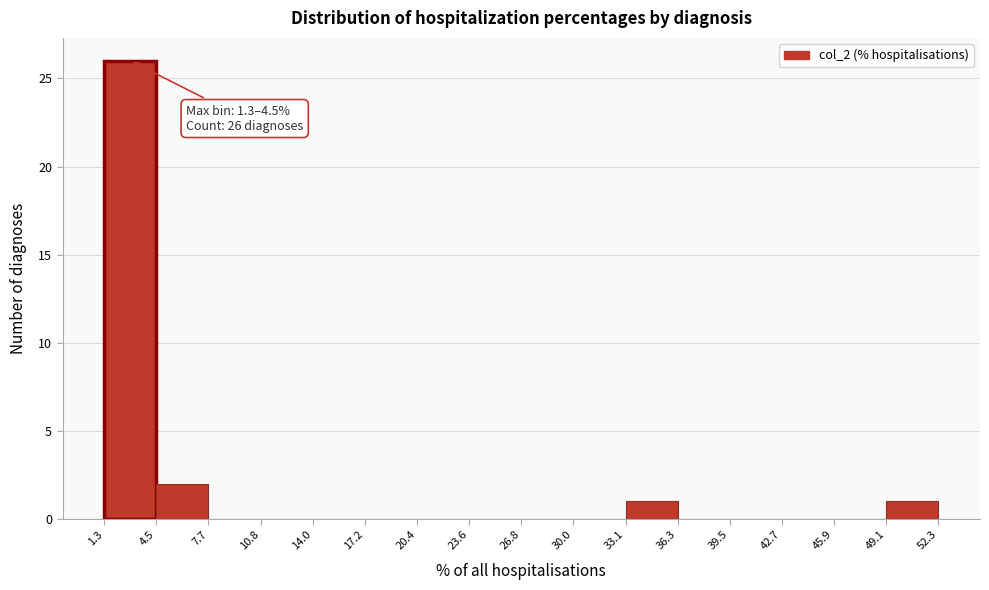

Over which range of the x-axis is the bar tallest?

1.3 to 4.5